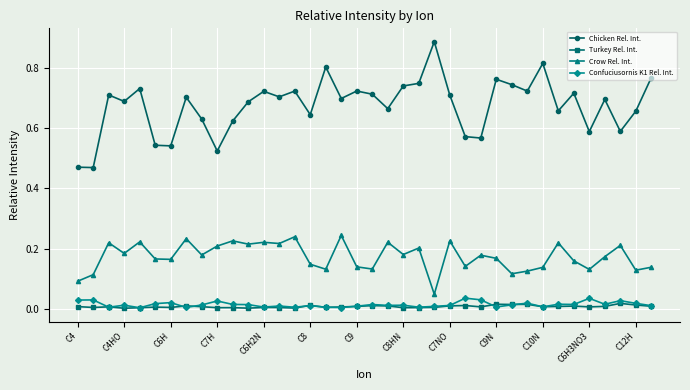

Which series has the widest spread of values?

Chicken Rel. Int.